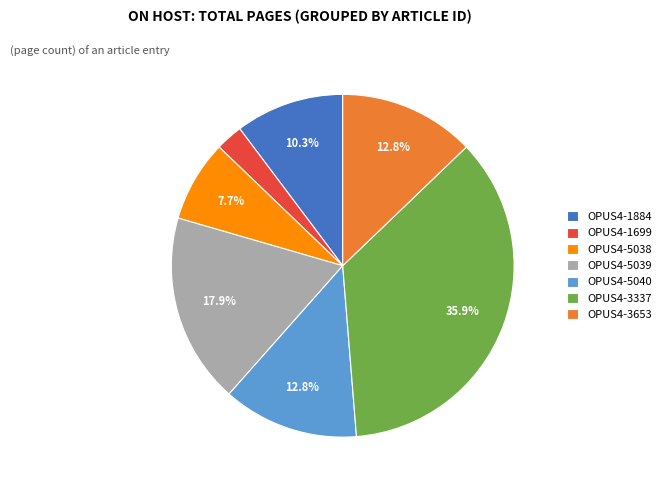

Is the sum of OPUS4-3337 and OPUS4-1699 greater than half?

No